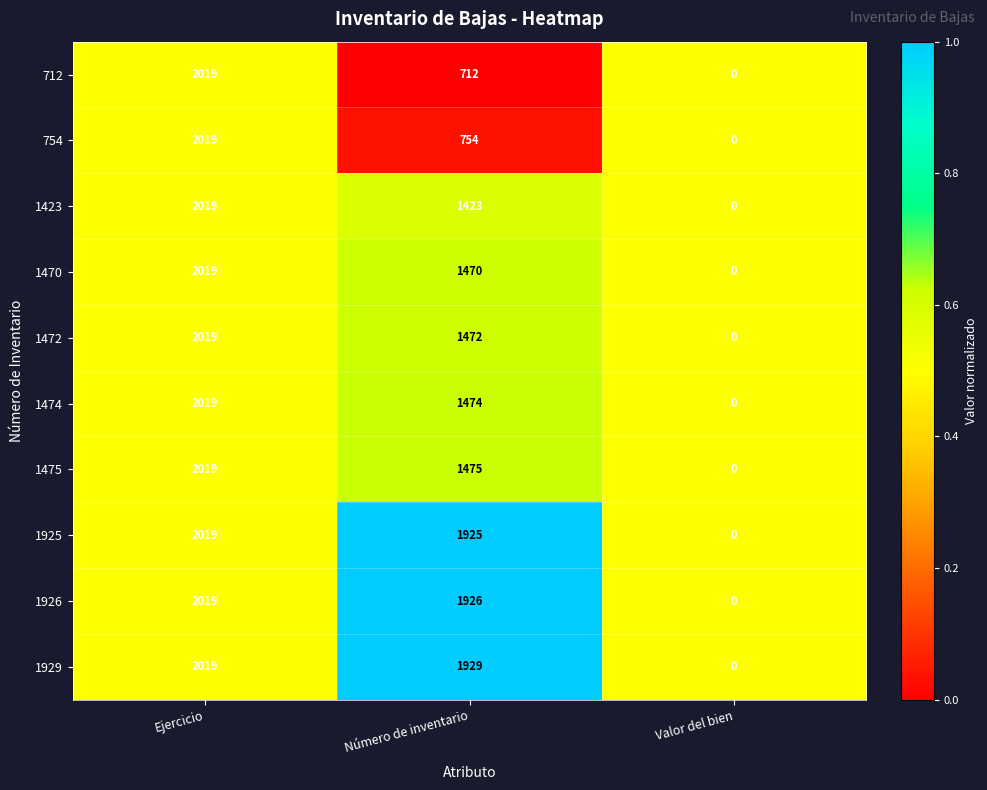

What is the difference between the 1470 values at Número de inventario and Valor del bien?

1470